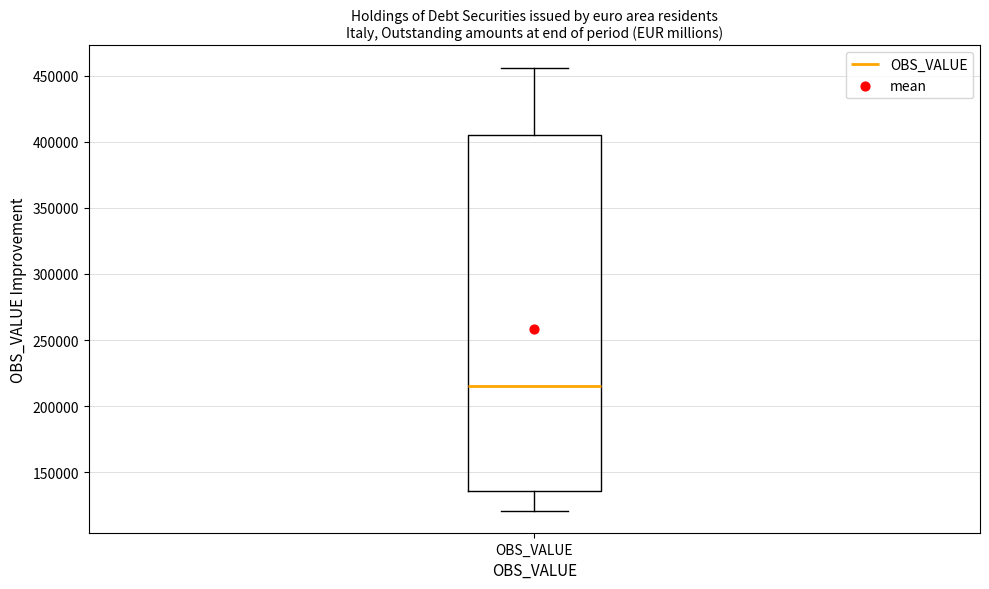

Read this box plot against the y-axis: the position of the median line, the range covered by the box, and the ends of both whiskers. The values are not printed on the chart, so give them approximately, as read against the axis.

median 215000, box 135000 to 405000, whiskers 120000 to 455000